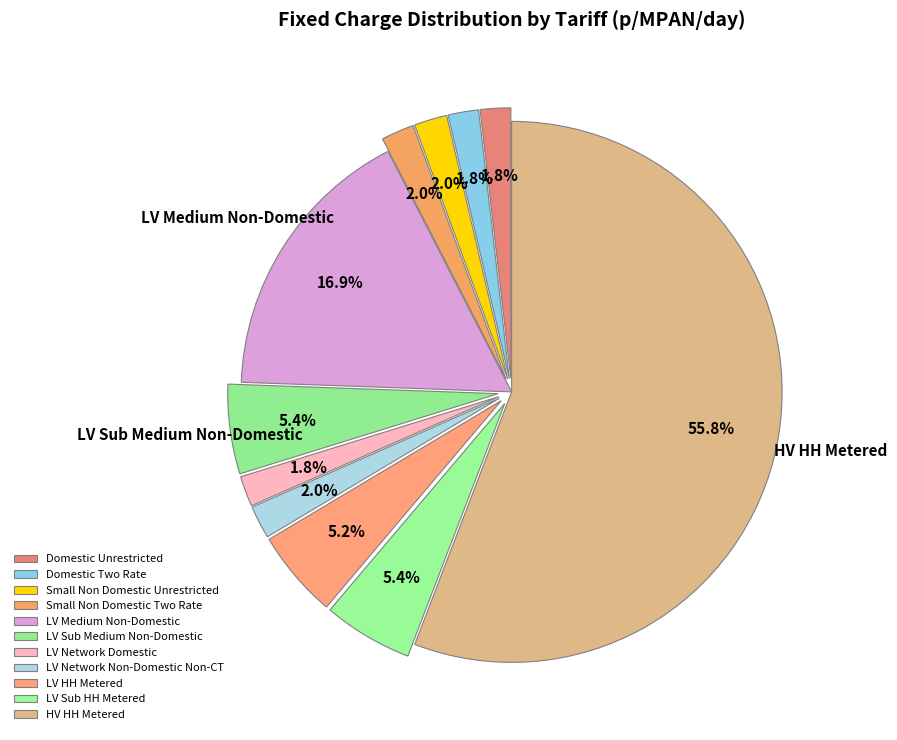

What percentage is the LV Sub Medium Non-Domestic slice, to the nearest percent?

5%